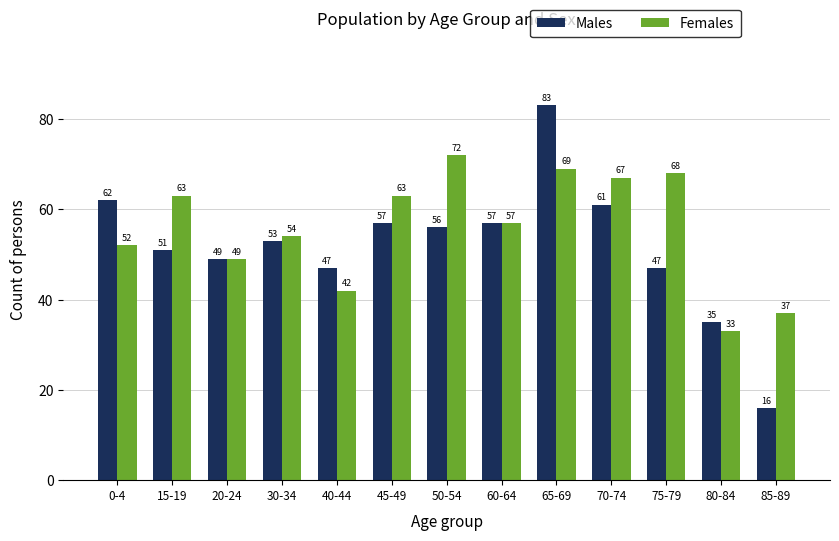

What position from the right is 70-74?

4